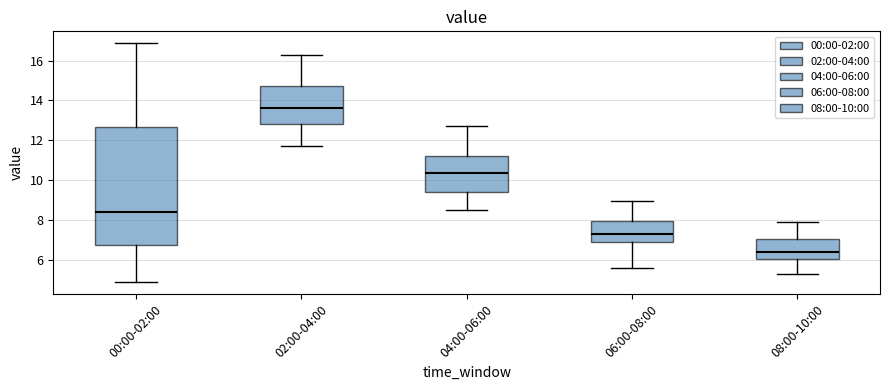

Comparing the boxes themselves (not the whiskers), which one is the tallest?

00:00-02:00